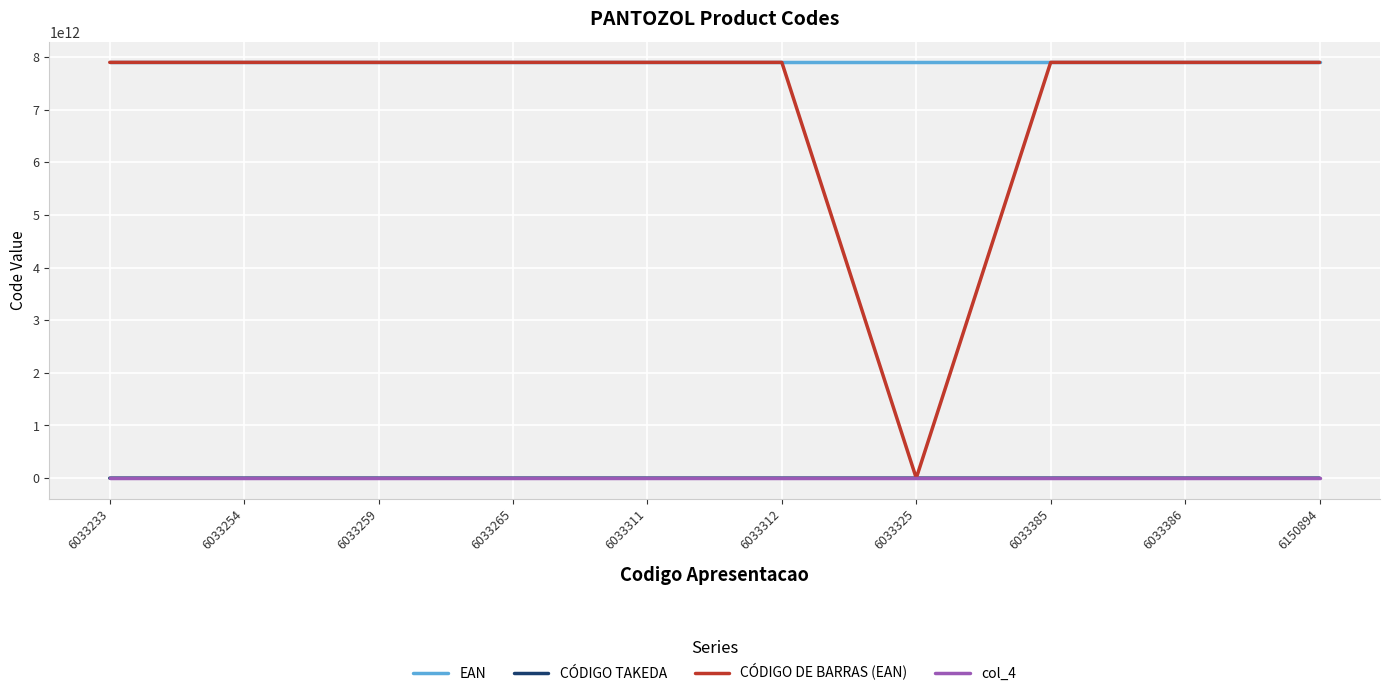

What are all the series names shown in the legend?

EAN, CÓDIGO TAKEDA, CÓDIGO DE BARRAS (EAN), col_4